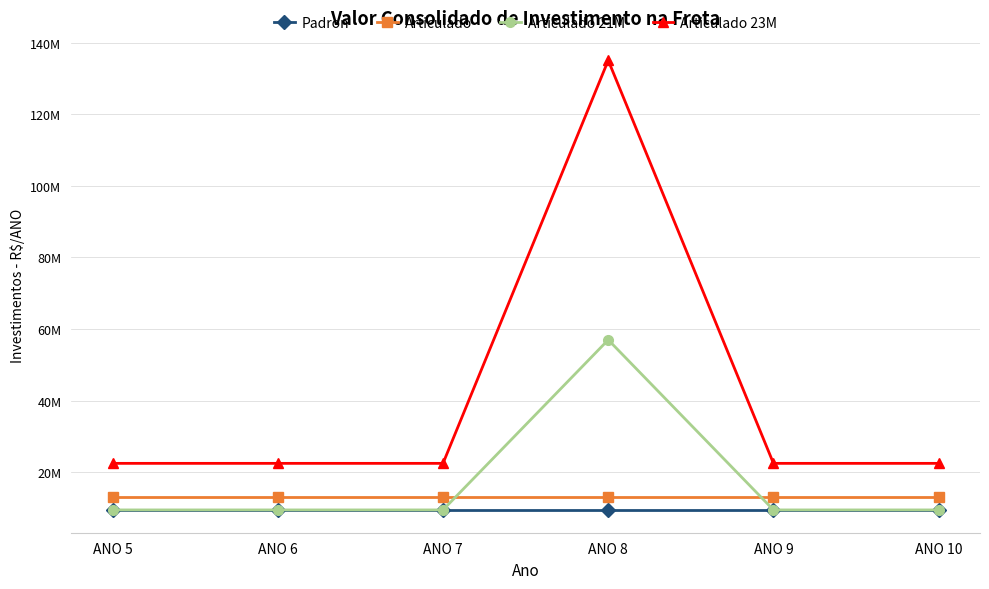

Is this an area chart (filled region under the line)?

No